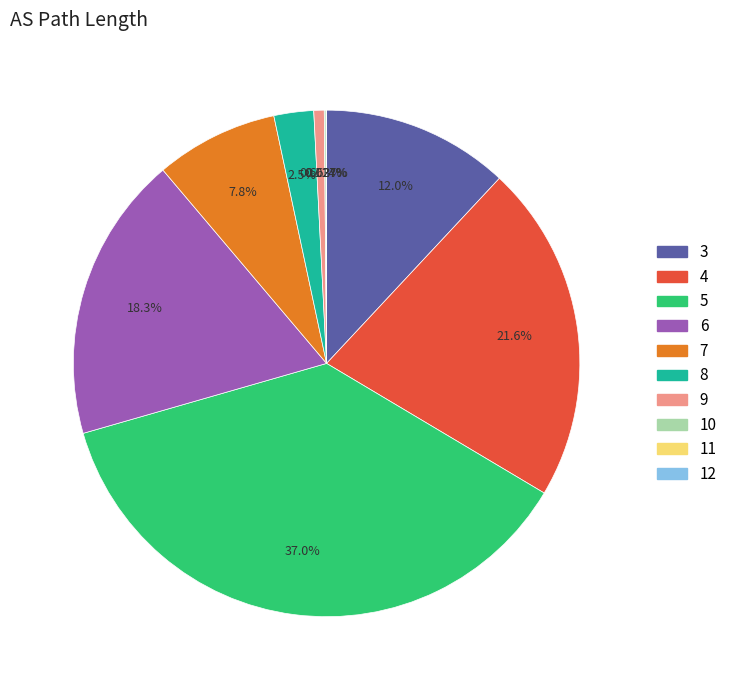

Does 3 account for over 50% of the chart?

No